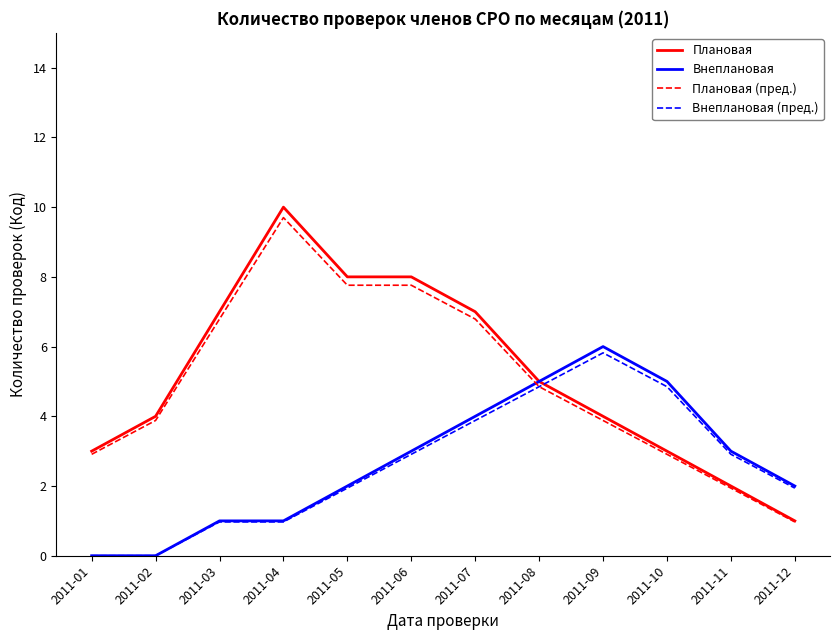

Which series has the largest range (max minus min)?

Плановая